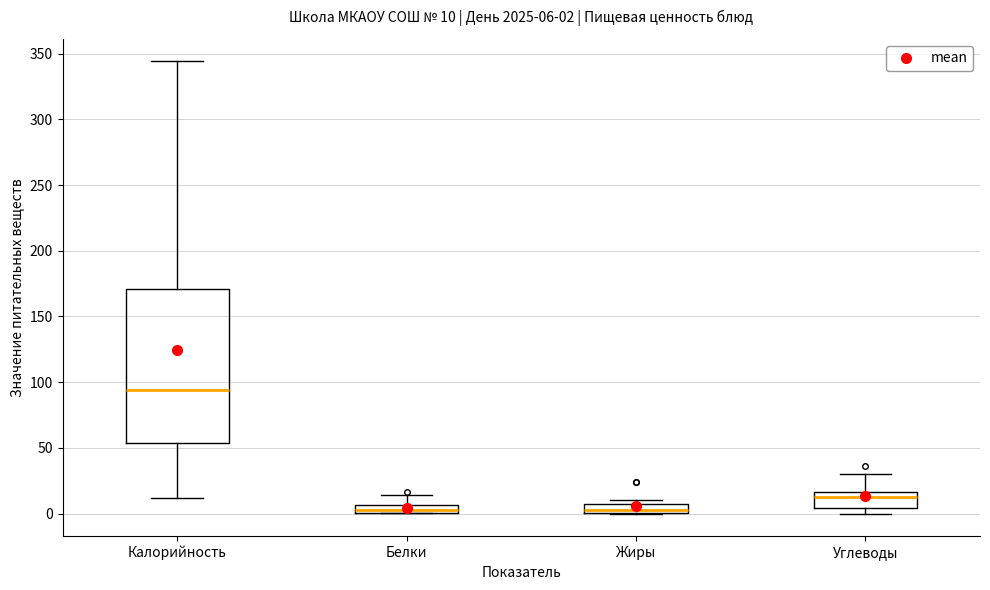

Comparing the boxes themselves (not the whiskers), which one is the tallest?

Калорийность